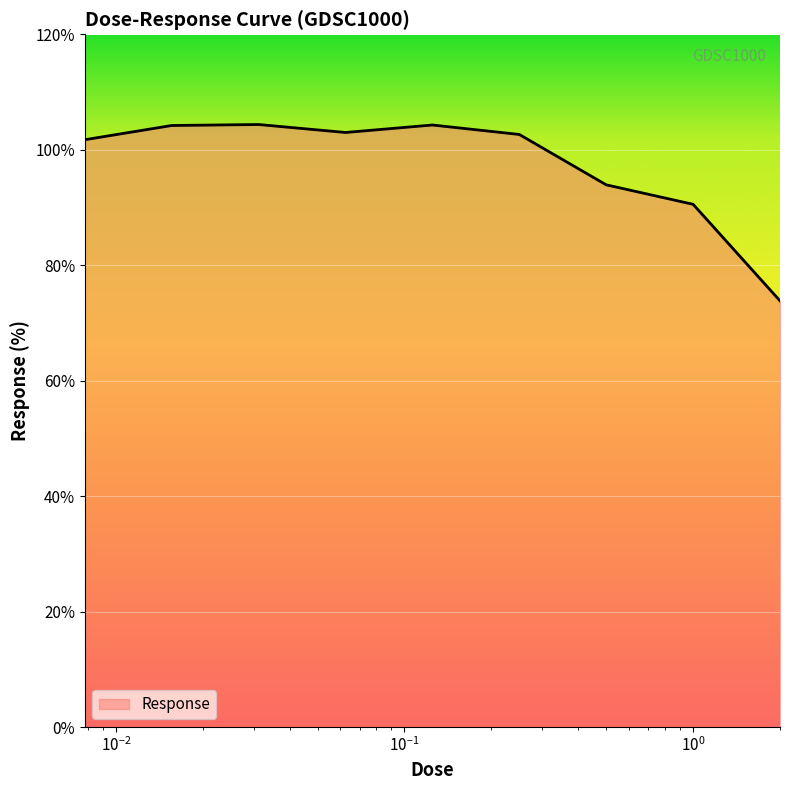

What is the greatest value displayed?

104.4